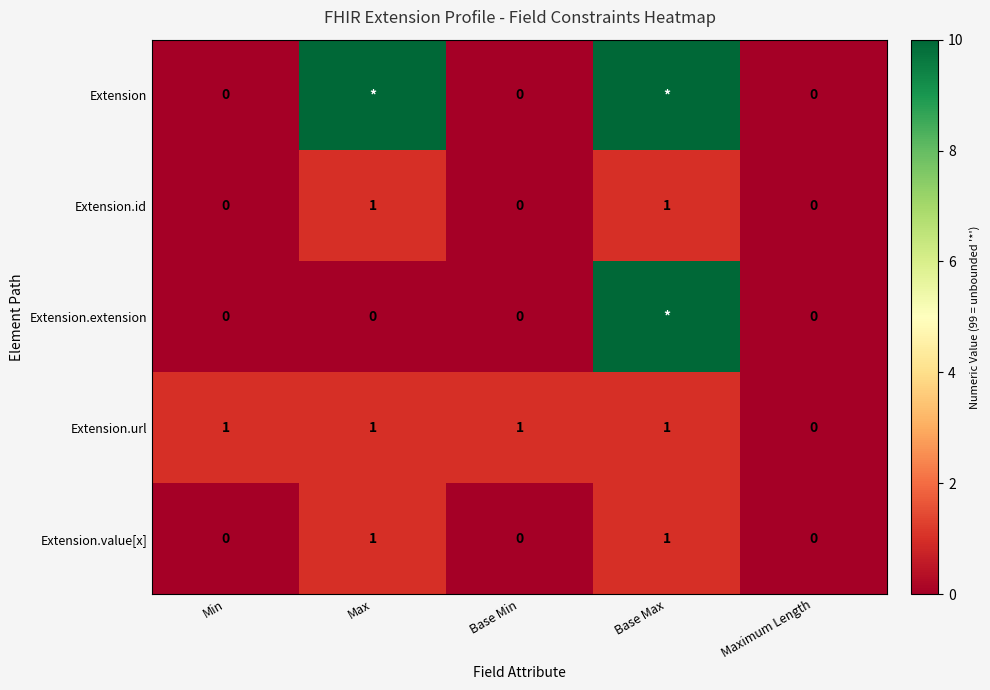

Count the Extension.id values in the range 0 to 1.

5